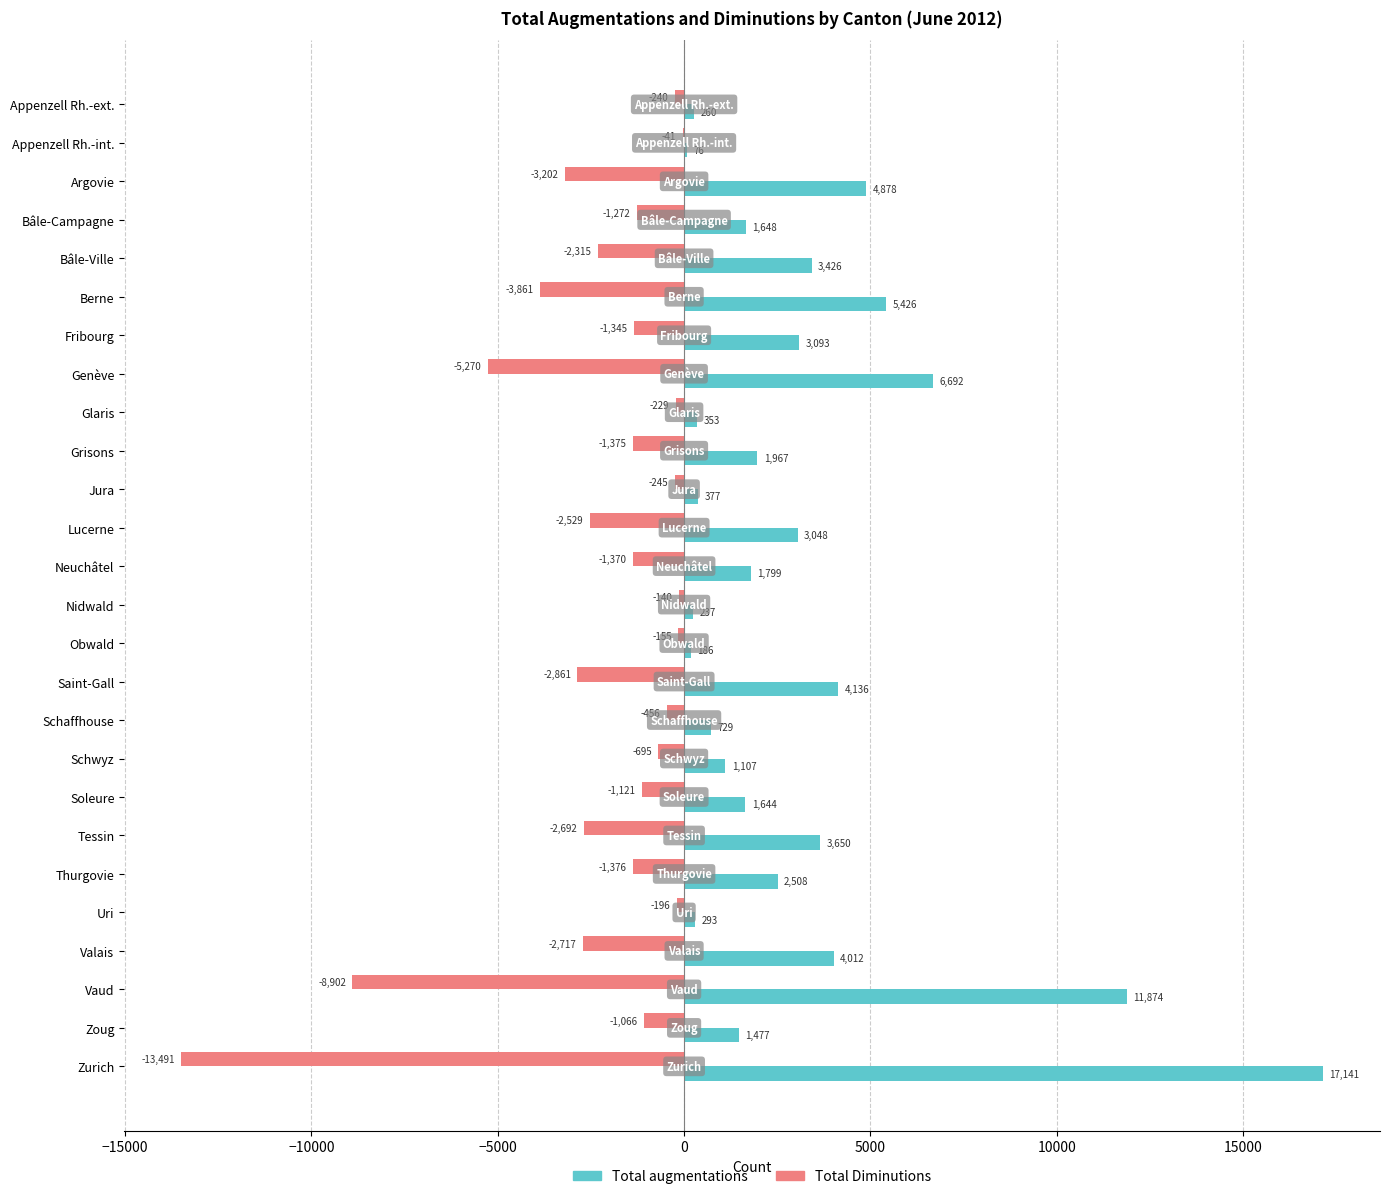

What is the sum of all Total Diminutions values?

-59162